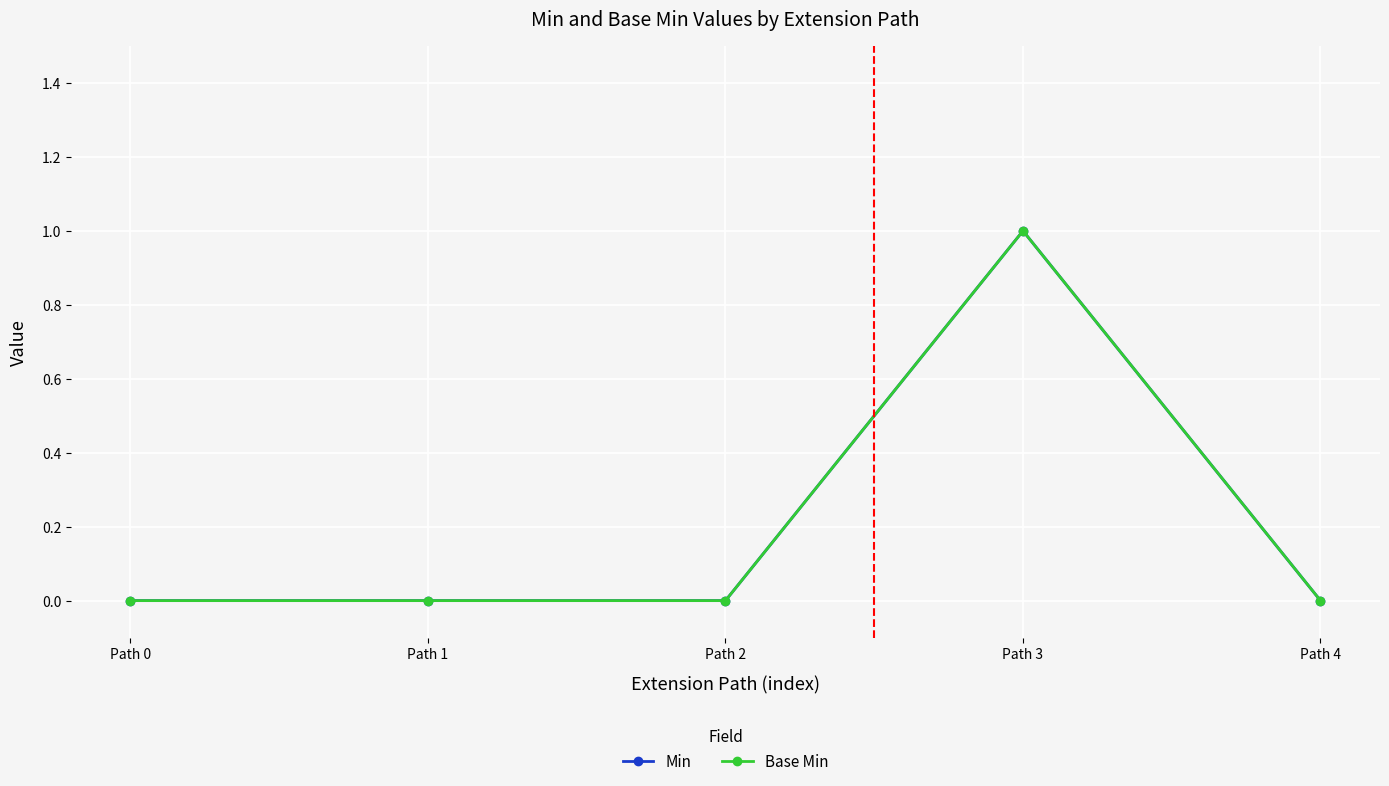

List the series in order of their peak value, highest first.

Min, Base Min